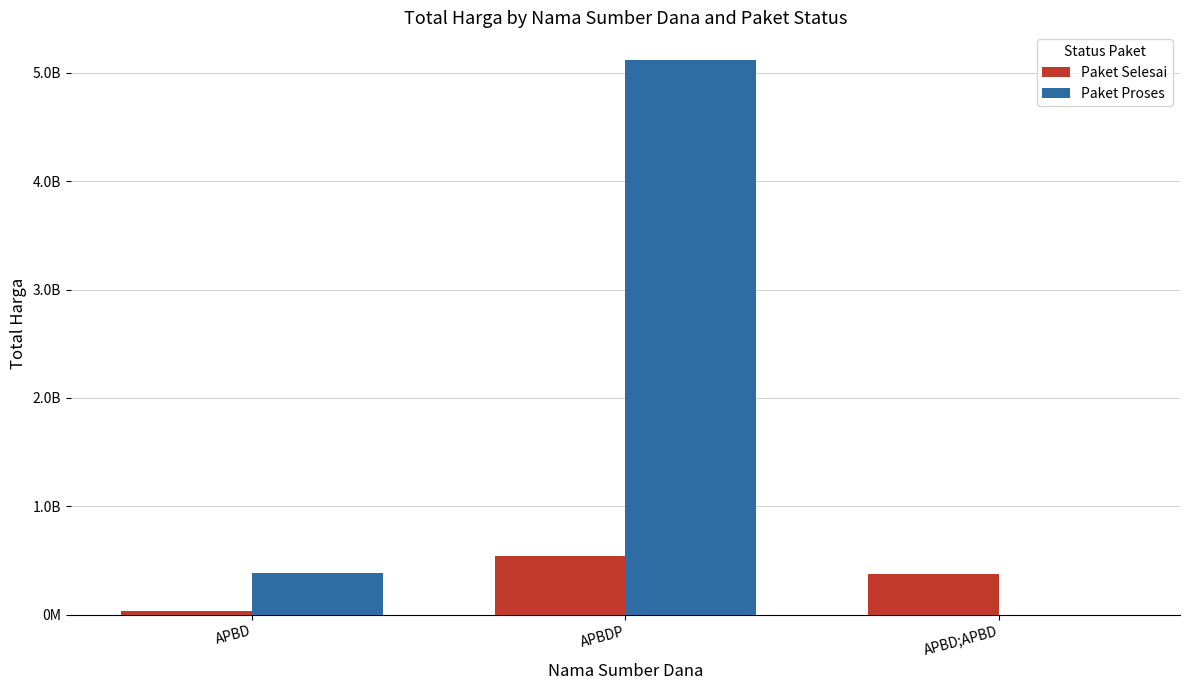

What are all the series names shown in the legend?

Paket Selesai, Paket Proses